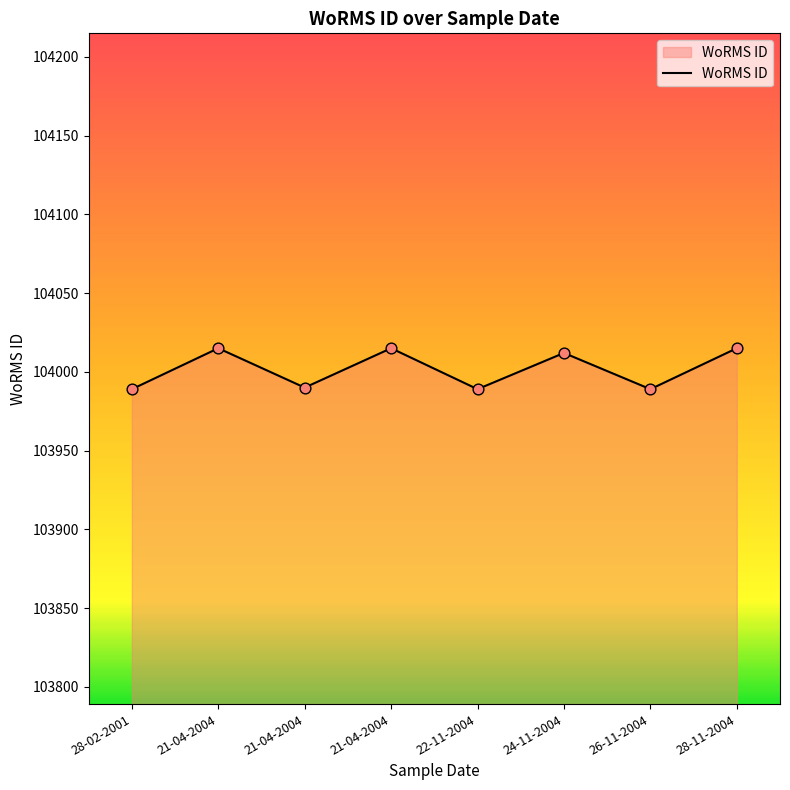

What is the change in value from 21-04-2004 to 22-11-2004?

-26